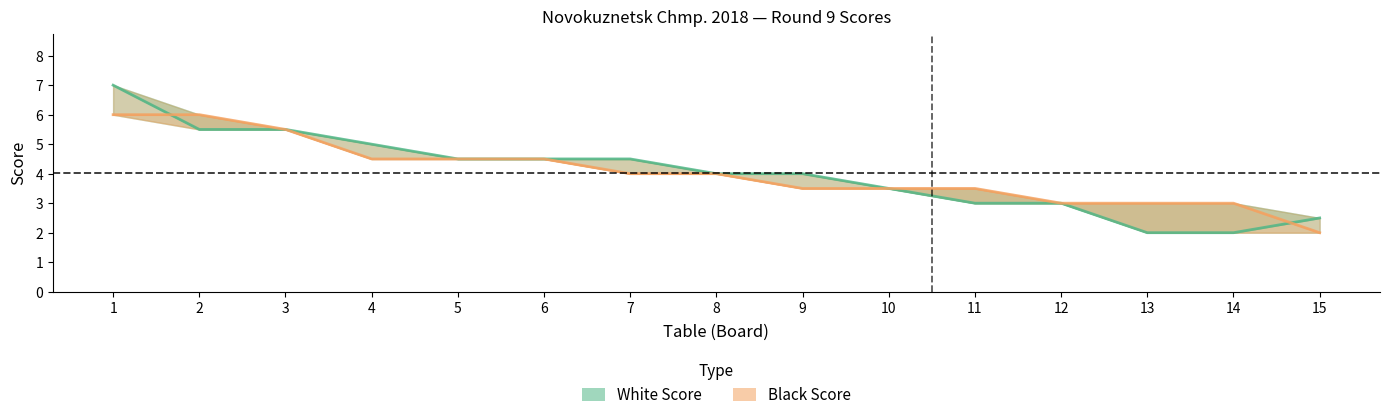

Is it true that Black Score equals 4.5 at 6?

True